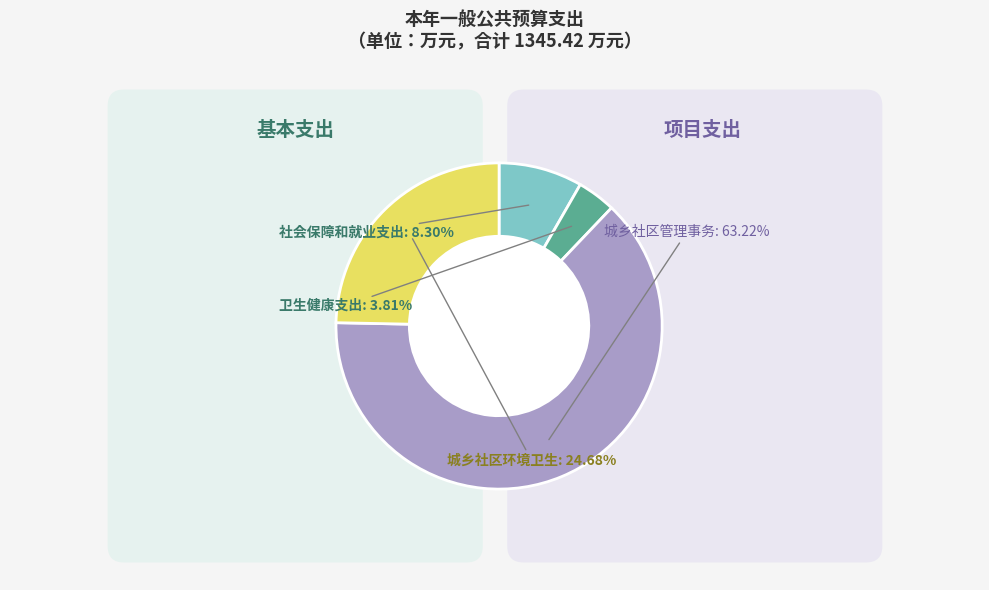

Rank the categories by value from highest to lowest.

城乡社区管理事务, 城乡社区环境卫生, 社会保障和就业支出, 卫生健康支出